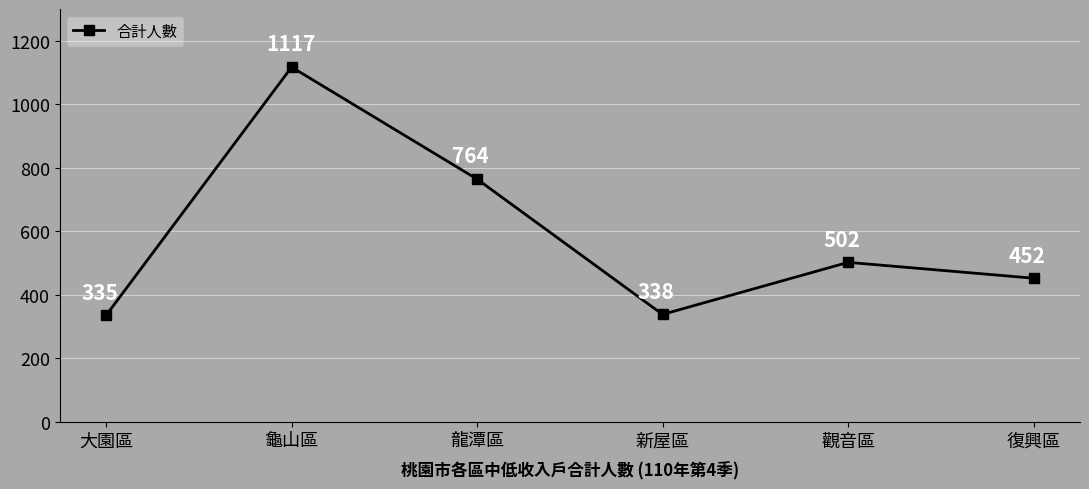

What is the sum of the values at 龍潭區 and 復興區?

1216